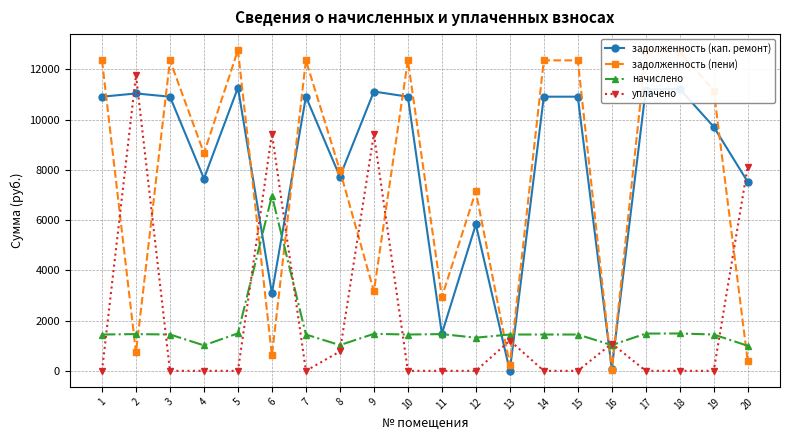

Where does the начислено series first go above 1445?

1